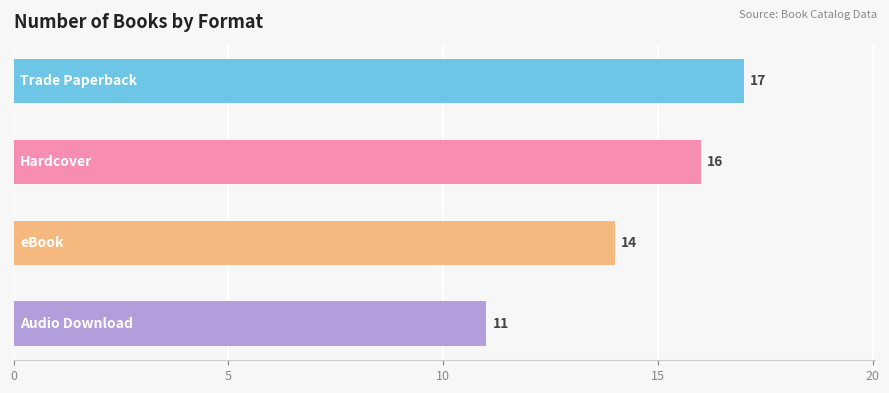

Count the values in the range 14 to 17.

3